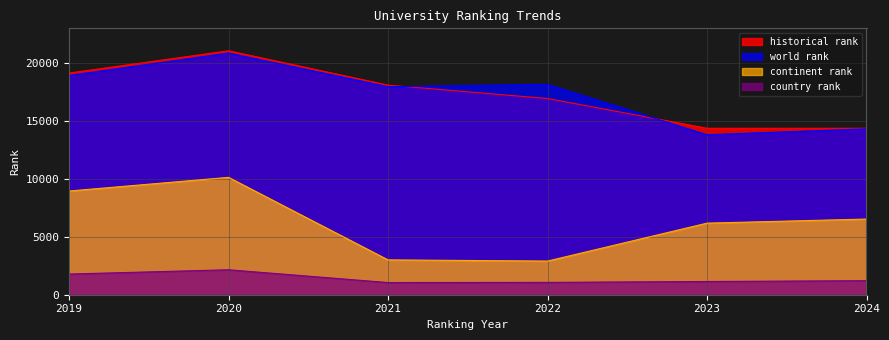

True or false: country rank has a value of 1785 at 2019.

True